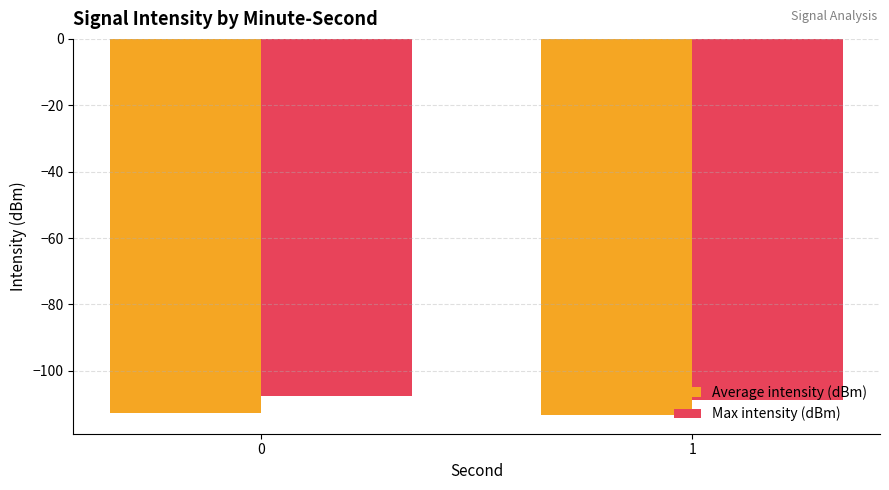

What is the value of the Average intensity (dBm) bar at the 1st from the left?

-112.6